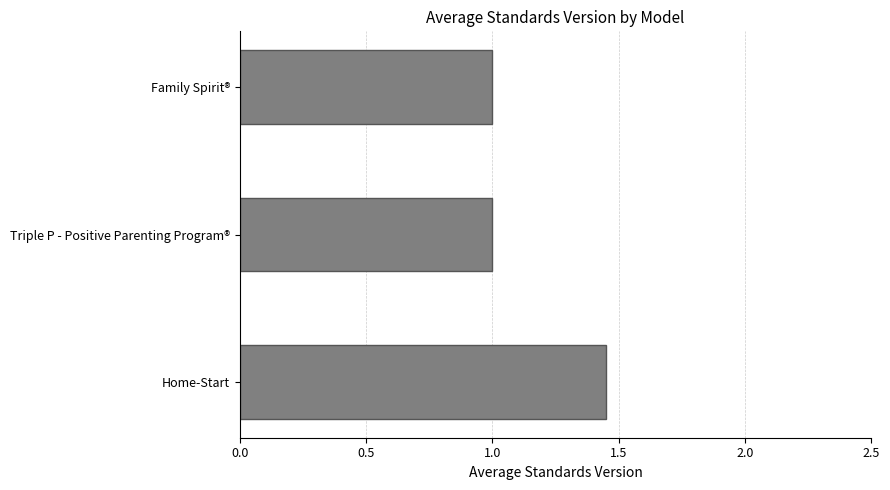

What is the minimum value shown in the chart?

1.0